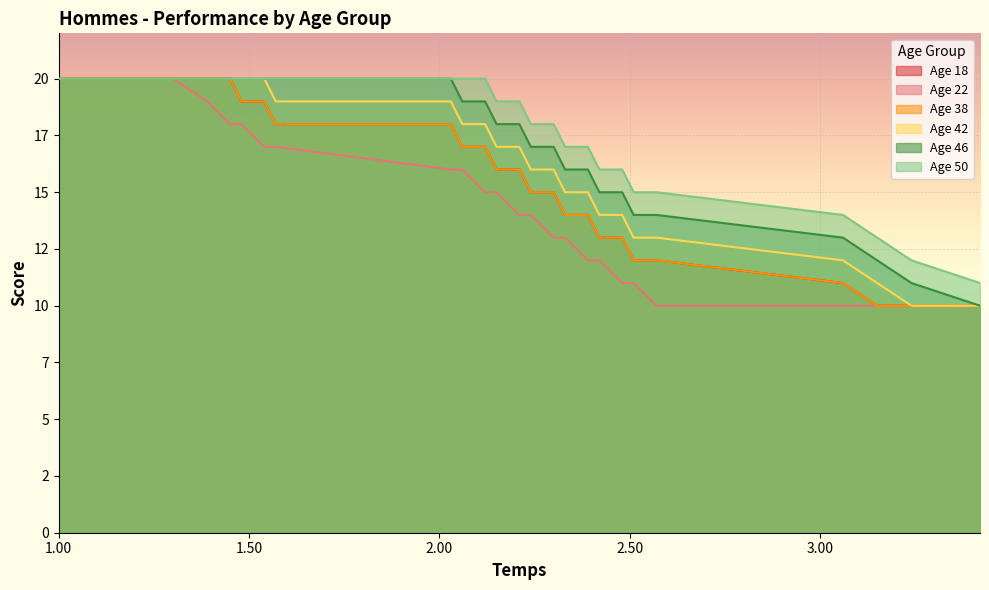

Which series has the widest spread of values?

Age 18